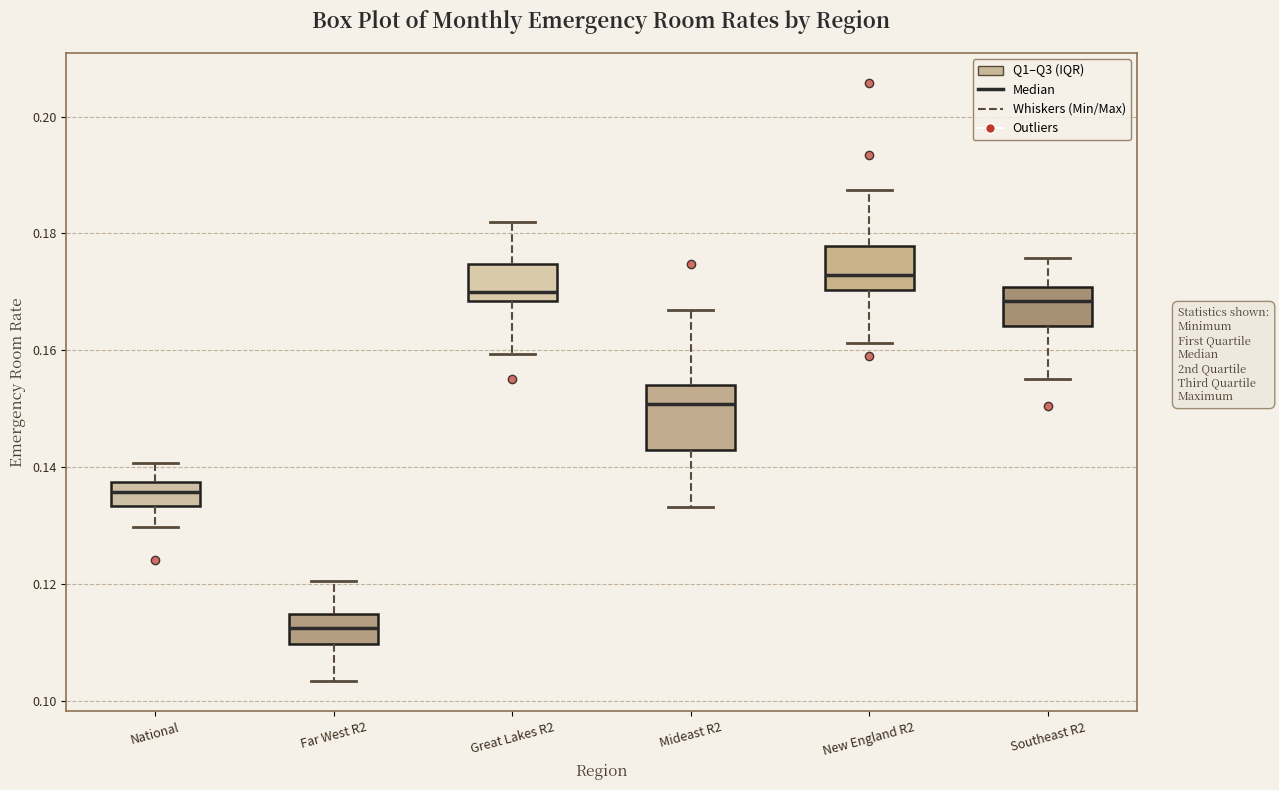

Reading left to right, read every box against the y-axis: the position of its median line, the range the box covers, and the ends of its whiskers. The values are not printed on the chart, so give them approximately, as read against the axis.

National: median 0.136, box 0.134 to 0.138, whiskers 0.130 to 0.140
Far West R2: median 0.112, box 0.110 to 0.114, whiskers 0.104 to 0.120
Great Lakes R2: median 0.170, box 0.168 to 0.174, whiskers 0.160 to 0.182
Mideast R2: median 0.150, box 0.142 to 0.154, whiskers 0.134 to 0.166
New England R2: median 0.172, box 0.170 to 0.178, whiskers 0.162 to 0.188
Southeast R2: median 0.168, box 0.164 to 0.170, whiskers 0.156 to 0.176